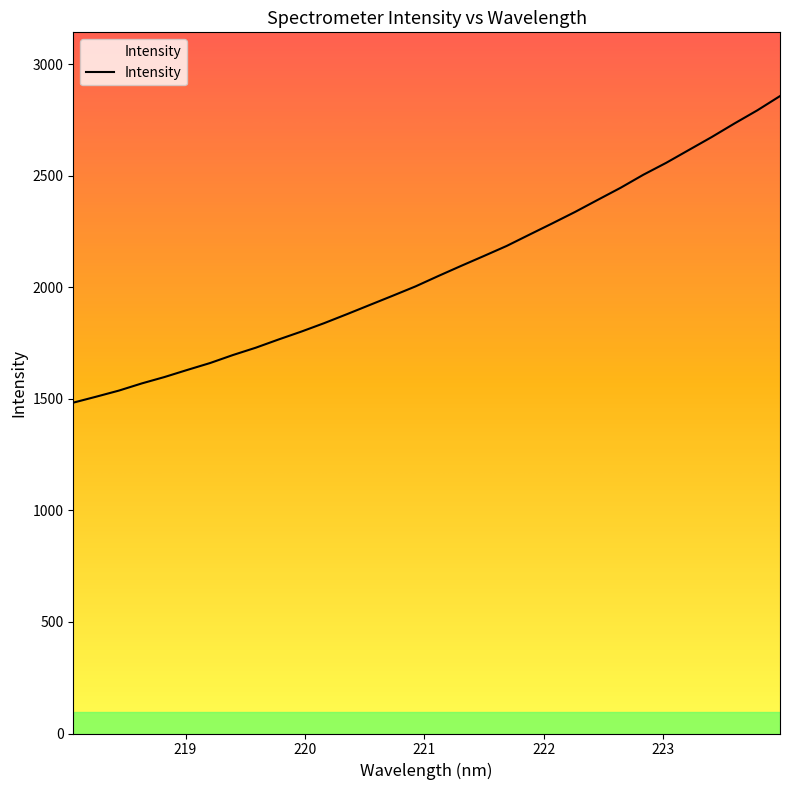

What is the difference between the maximum and minimum values?

1373.8